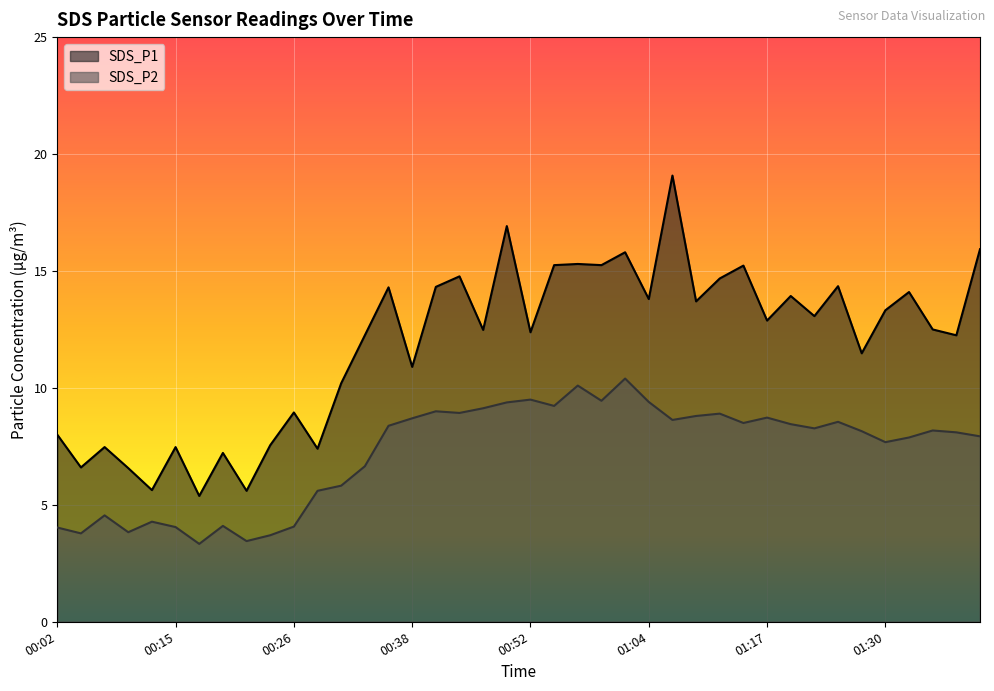

True or false: SDS_P1 and SDS_P2 intersect in this chart.

False